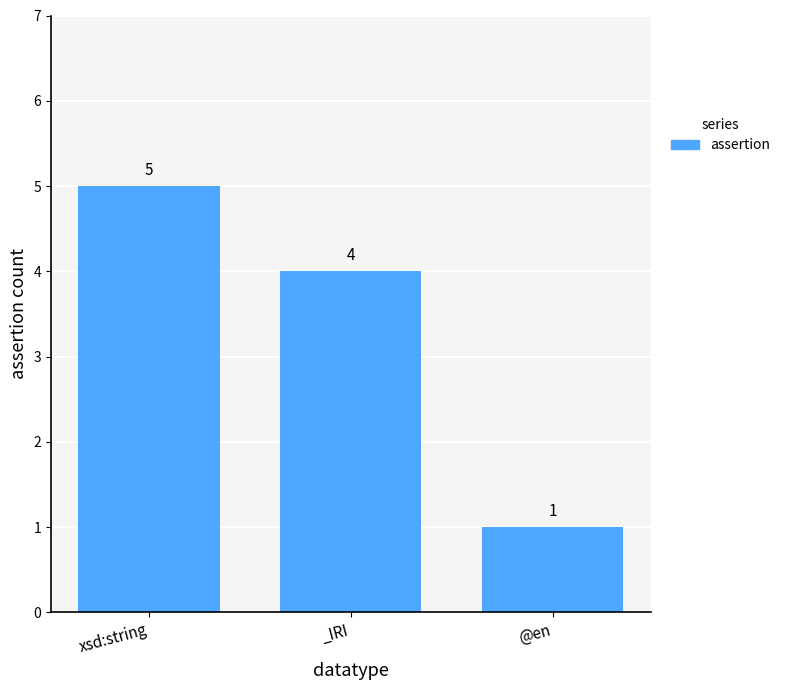

What is the difference between the maximum and minimum values?

4